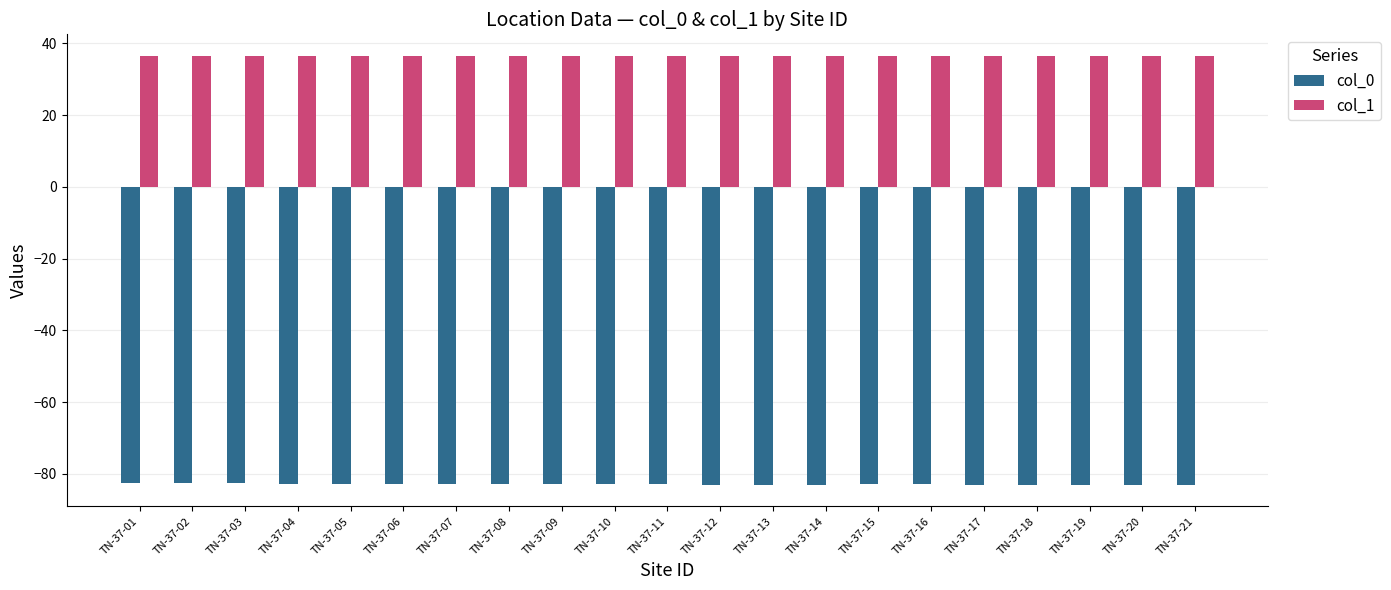

True or false: col_0 has a value of -149.2 at TN-37-21.

False